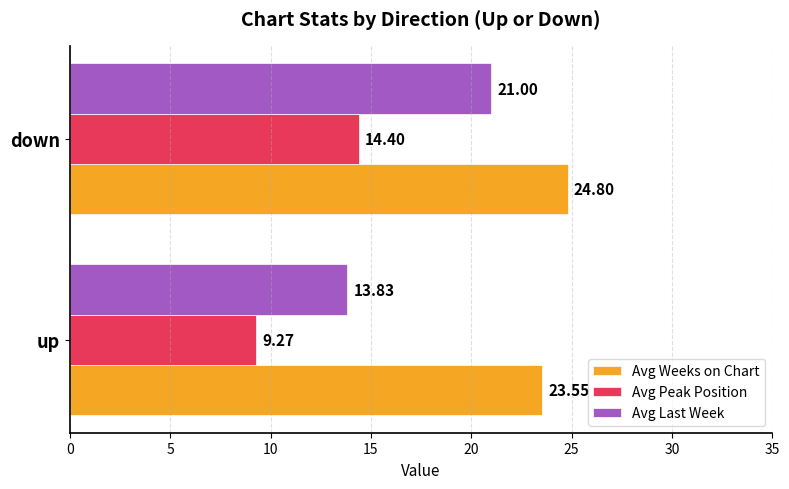

At which label is Avg Peak Position closest to 11?

up